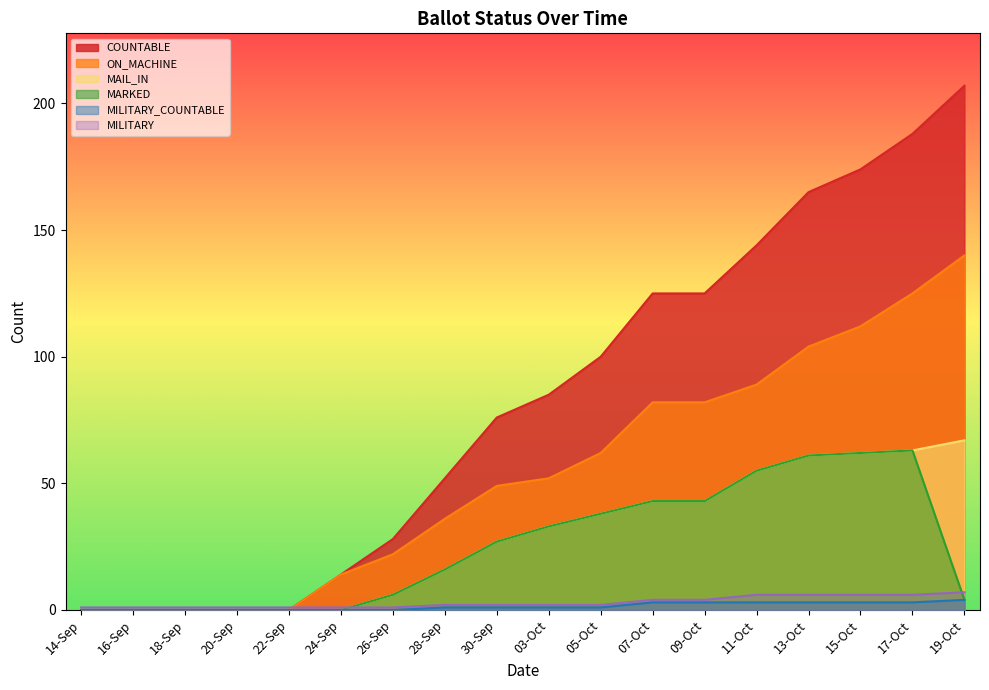

What is the maximum value for MAIL_IN?

67